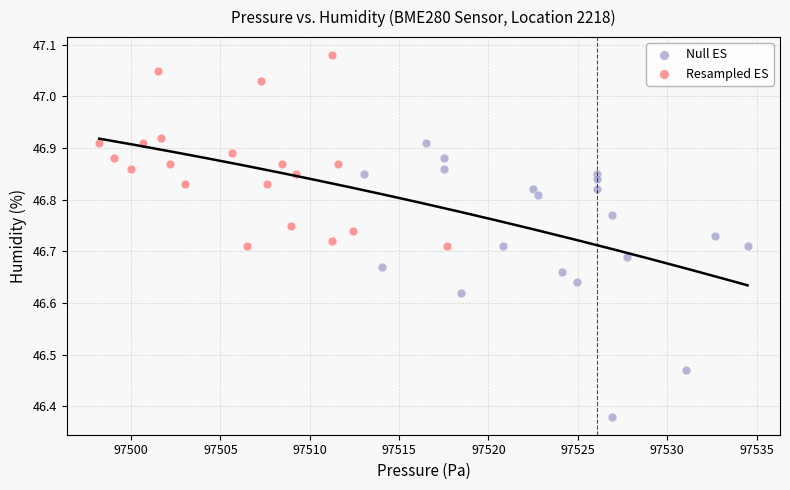

Which series contains the lowest Y value?

Null ES